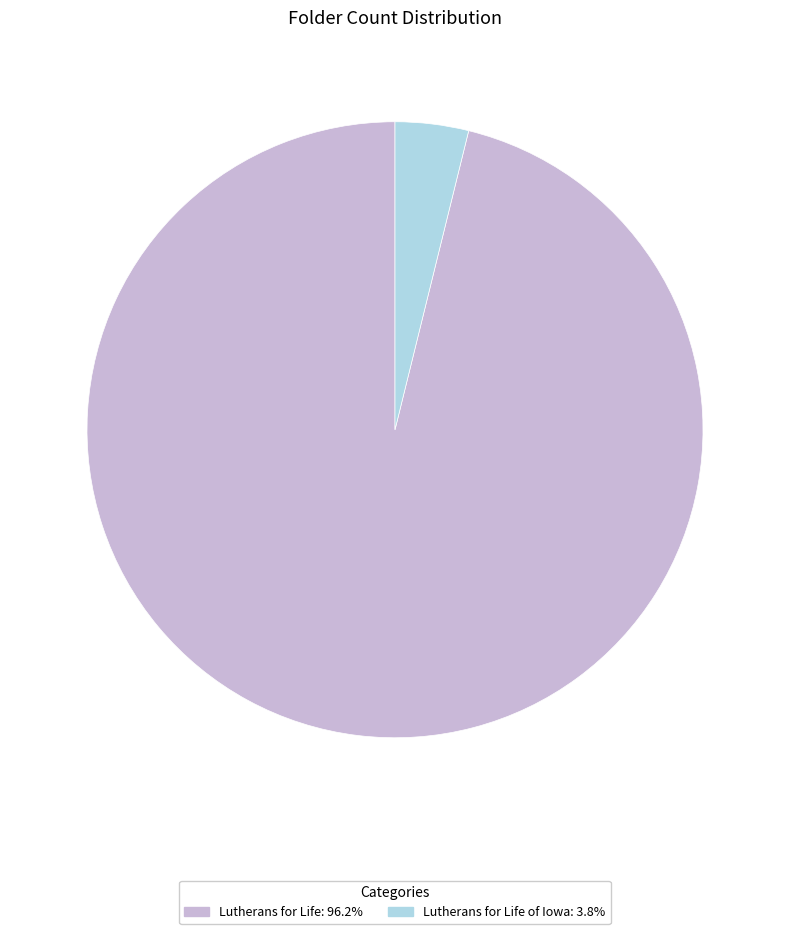

Count the number of slices in the pie.

2